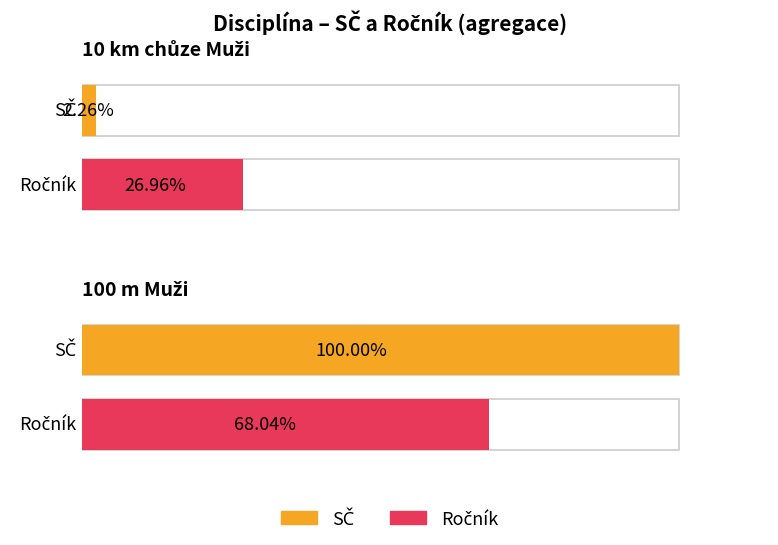

Which has a higher value, 10 km chůze or 100 m?

100 m